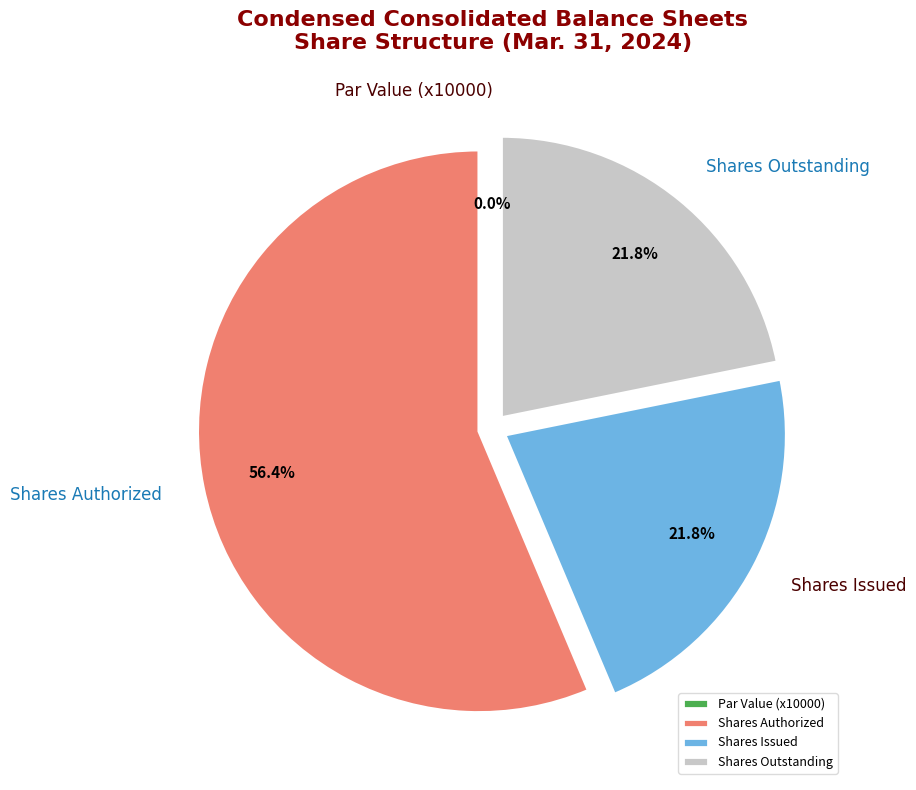

What is the change in value from Common stock, shares authorized to Common stock, shares outstanding?

-153201991.0